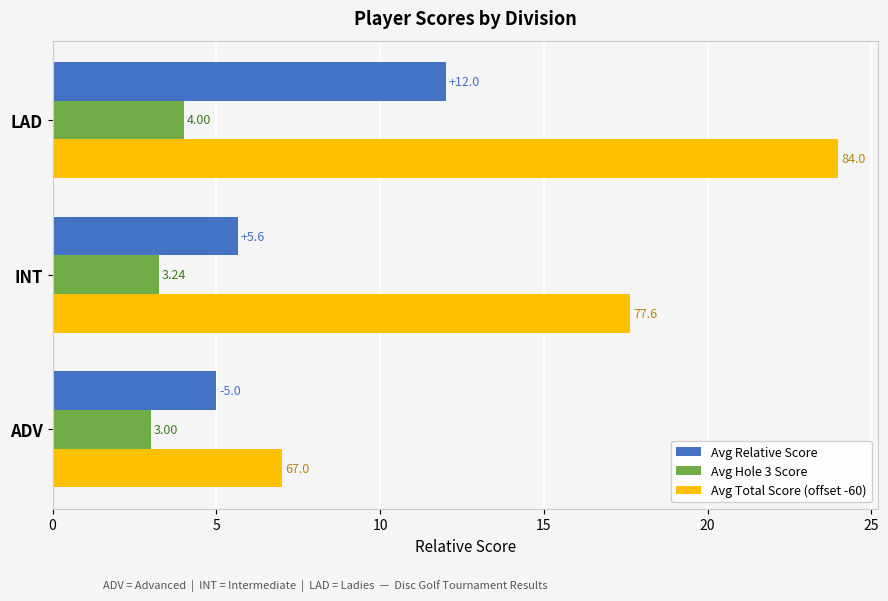

What is the average value of the Avg Hole 3 Score series?

3.4